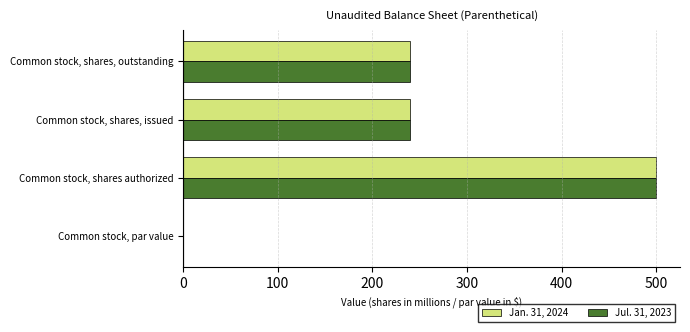

What is the sum of the Jul. 31, 2023 values at Common stock, shares authorized and Common stock, shares, issued?

739.6